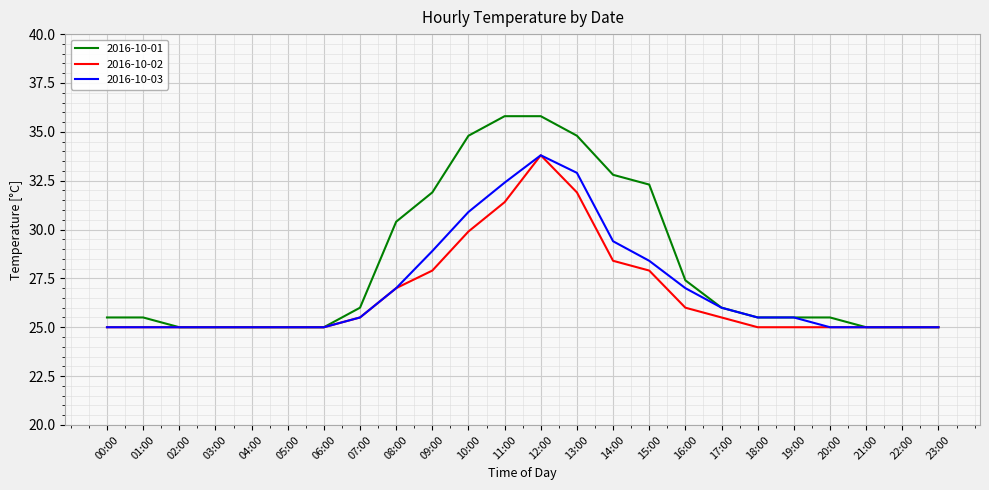

The value of 2016-10-03 at 04:00 is 35.4. True or false?

False